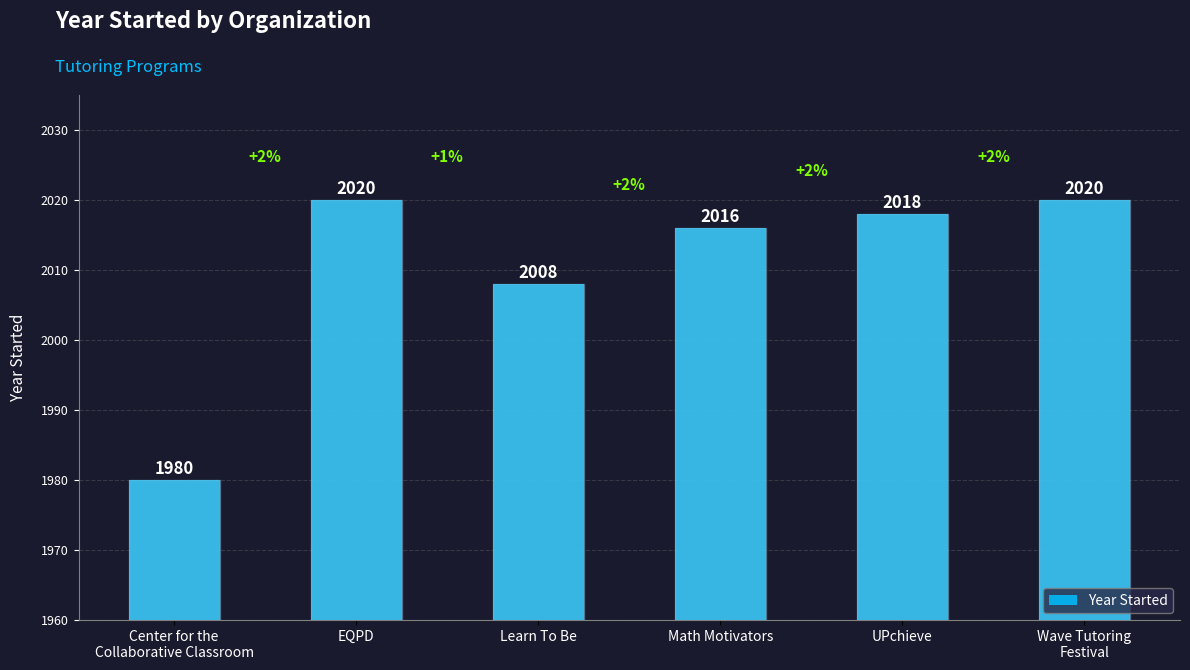

The value at Wave Tutoring
Festival is 2020. True or false?

True